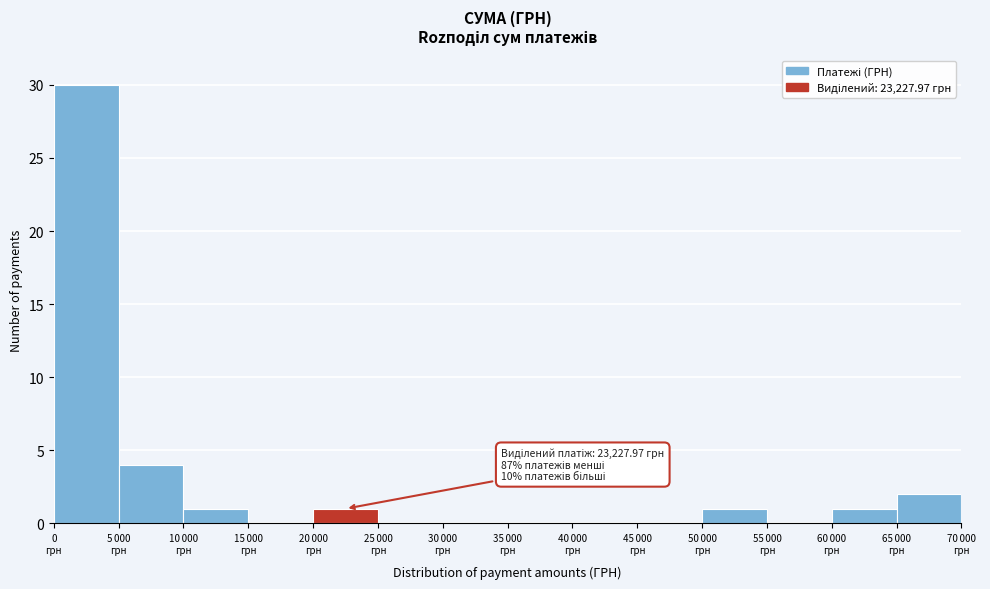

What is the greatest value displayed?

30